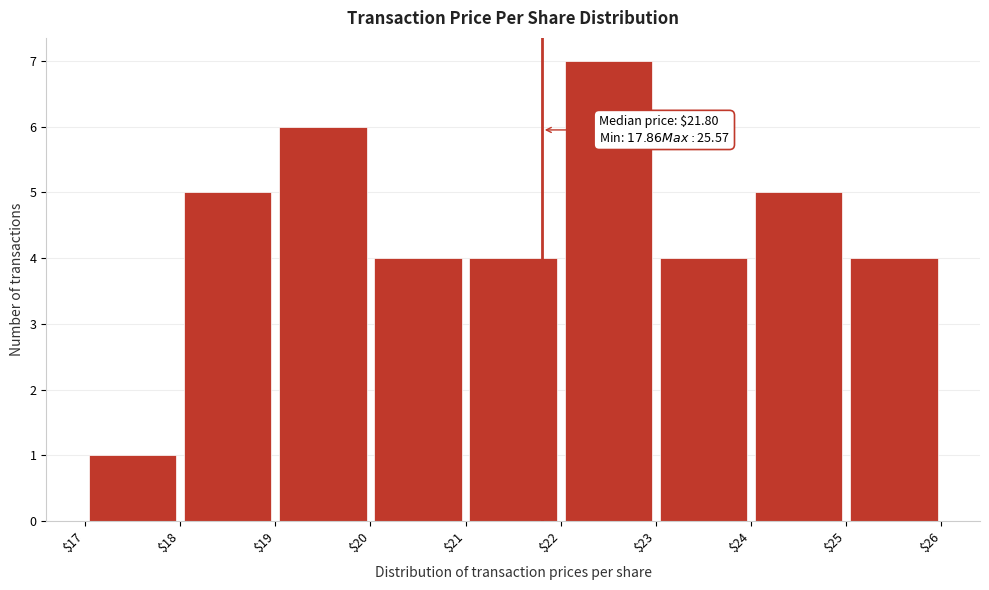

Over which range of the x-axis is the bar tallest?

$22 to $23